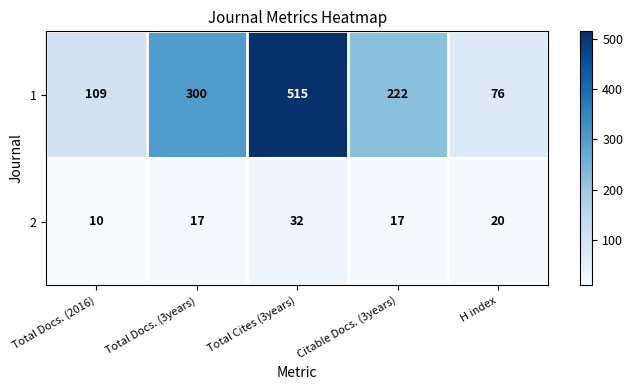

Which series has the largest total across all categories?

1